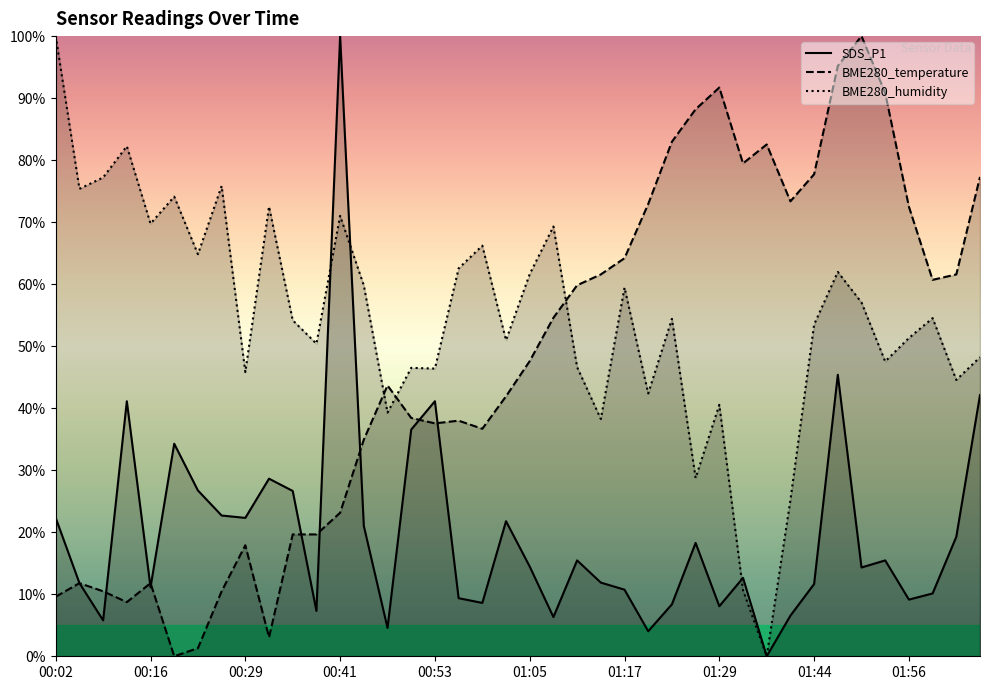

True or false: SDS_P1 has more than 0 points higher than both neighbors.

True